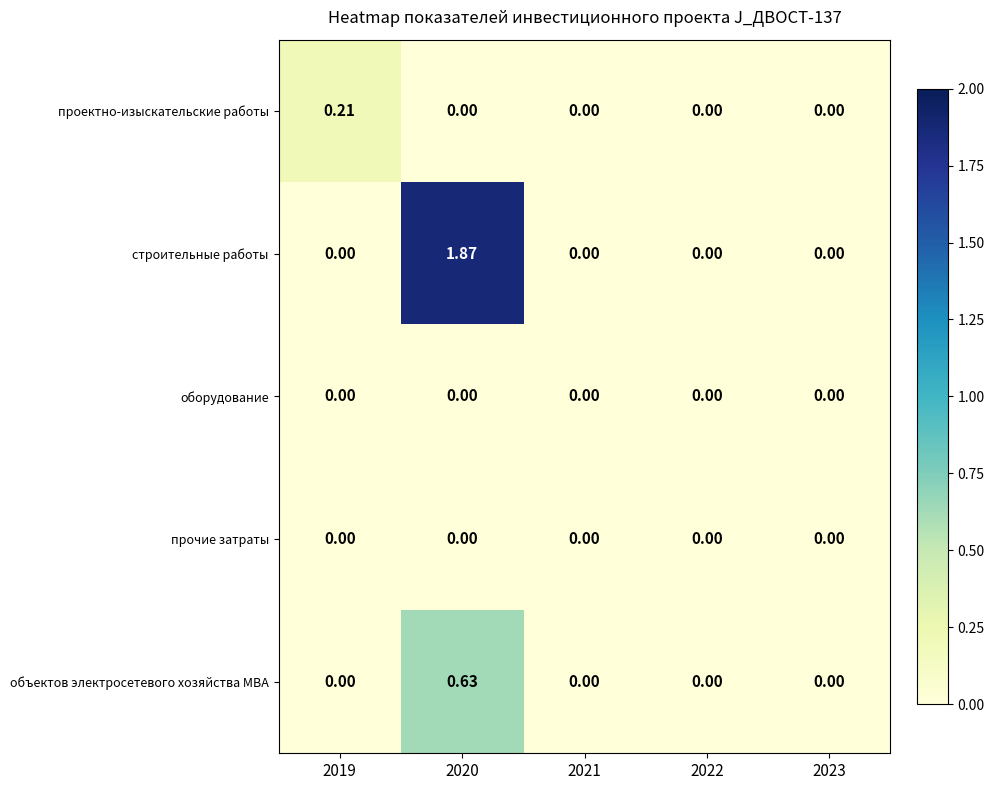

How many distinct data groups are displayed?

5